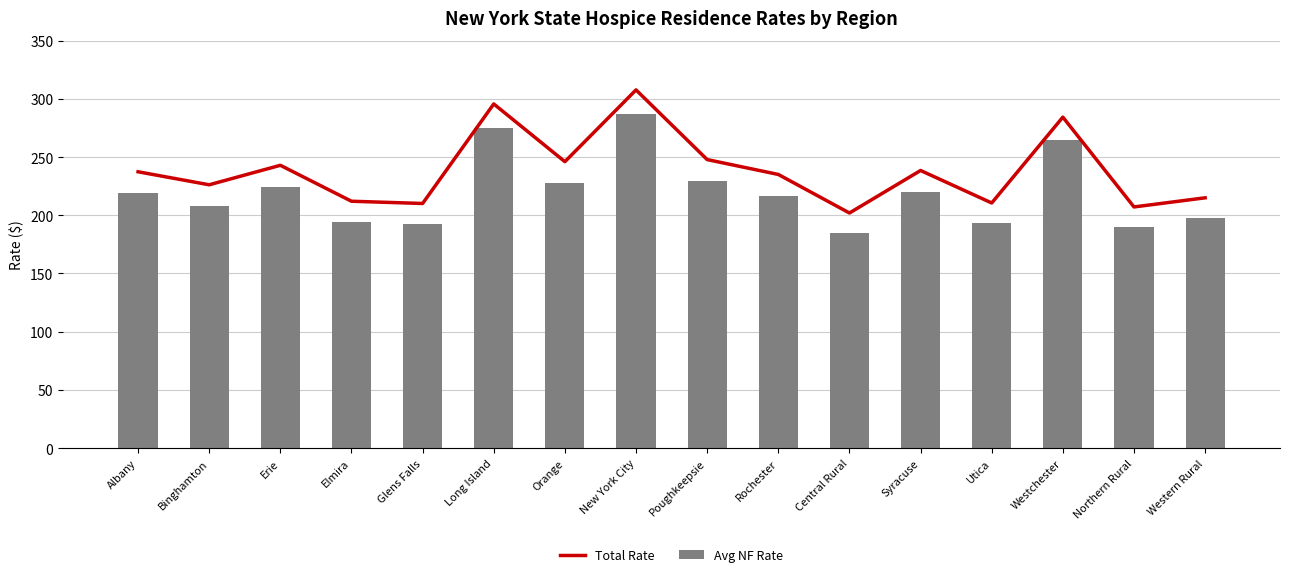

Does the chart contain stacked bars?

No